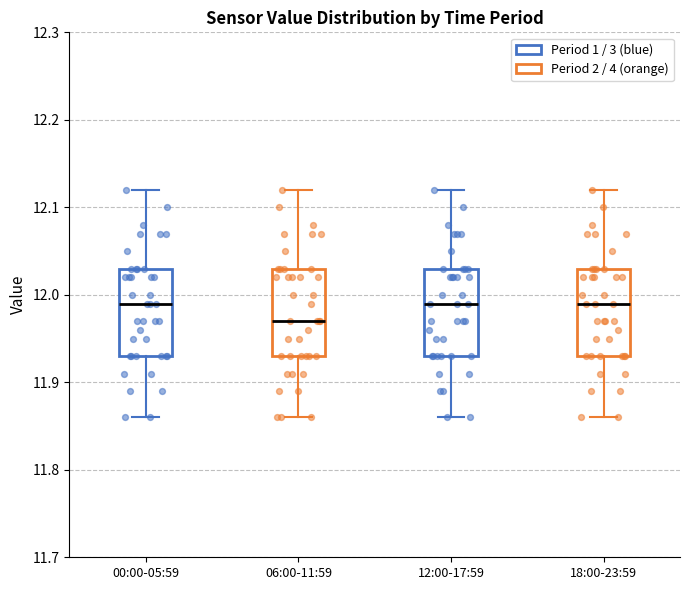

Reading left to right, read every box against the y-axis: the position of its median line, the range the box covers, and the ends of its whiskers. The values are not printed on the chart, so give them approximately, as read against the axis.

00:00-05:59: median 11.99, box 11.93 to 12.03, whiskers 11.86 to 12.12
06:00-11:59: median 11.97, box 11.93 to 12.03, whiskers 11.86 to 12.12
12:00-17:59: median 11.99, box 11.93 to 12.03, whiskers 11.86 to 12.12
18:00-23:59: median 11.99, box 11.93 to 12.03, whiskers 11.86 to 12.12